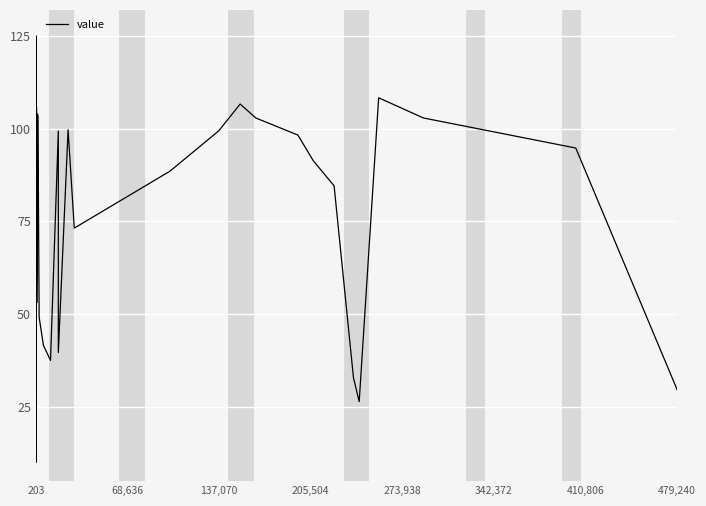

Where does the data first go above 94?

203